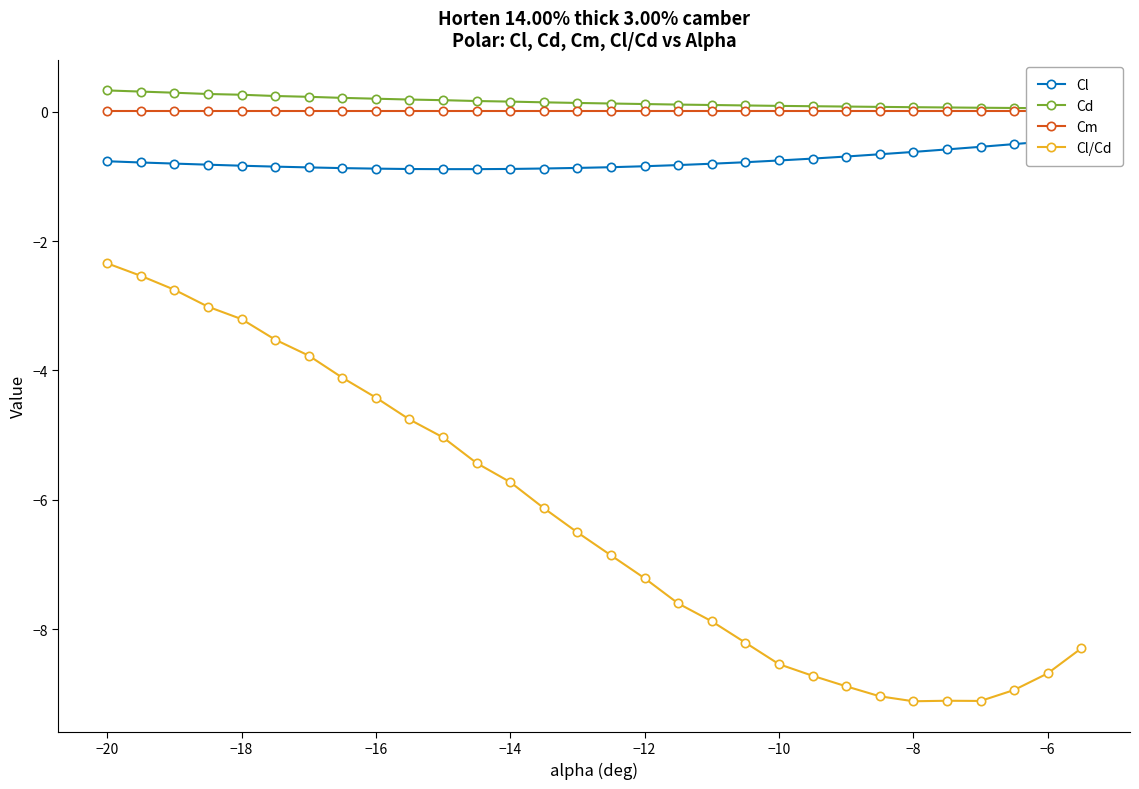

Reading right to left, list all the values displayed in this chart.

Cl: -0.4	-0.5	-0.5	-0.5	-0.6	-0.6	-0.7	-0.7	-0.7	-0.8	-0.8	-0.8	-0.8	-0.8	-0.9	-0.9	-0.9	-0.9	-0.9	-0.9	-0.9	-0.9	-0.9	-0.9	-0.8	-0.8	-0.8	-0.8	-0.8	-0.8
Cd: 0.1	0.1	0.1	0.1	0.1	0.1	0.1	0.1	0.1	0.1	0.1	0.1	0.1	0.1	0.1	0.1	0.1	0.2	0.2	0.2	0.2	0.2	0.2	0.2	0.2	0.3	0.3	0.3	0.3	0.3
Cm: 0.0	0.0	0.0	0.0	0.0	0.0	0.0	0.0	0.0	0.0	0.0	0.0	0.0	0.0	0.0	0.0	0.0	0.0	0.0	0.0	0.0	0.0	0.0	0.0	0.0	0.0	0.0	0.0	0.0	0.0
Cl/Cd: -8.3	-8.7	-8.9	-9.1	-9.1	-9.1	-9.0	-8.9	-8.7	-8.5	-8.2	-7.9	-7.6	-7.2	-6.9	-6.5	-6.1	-5.7	-5.4	-5.0	-4.8	-4.4	-4.1	-3.8	-3.5	-3.2	-3.0	-2.8	-2.5	-2.3